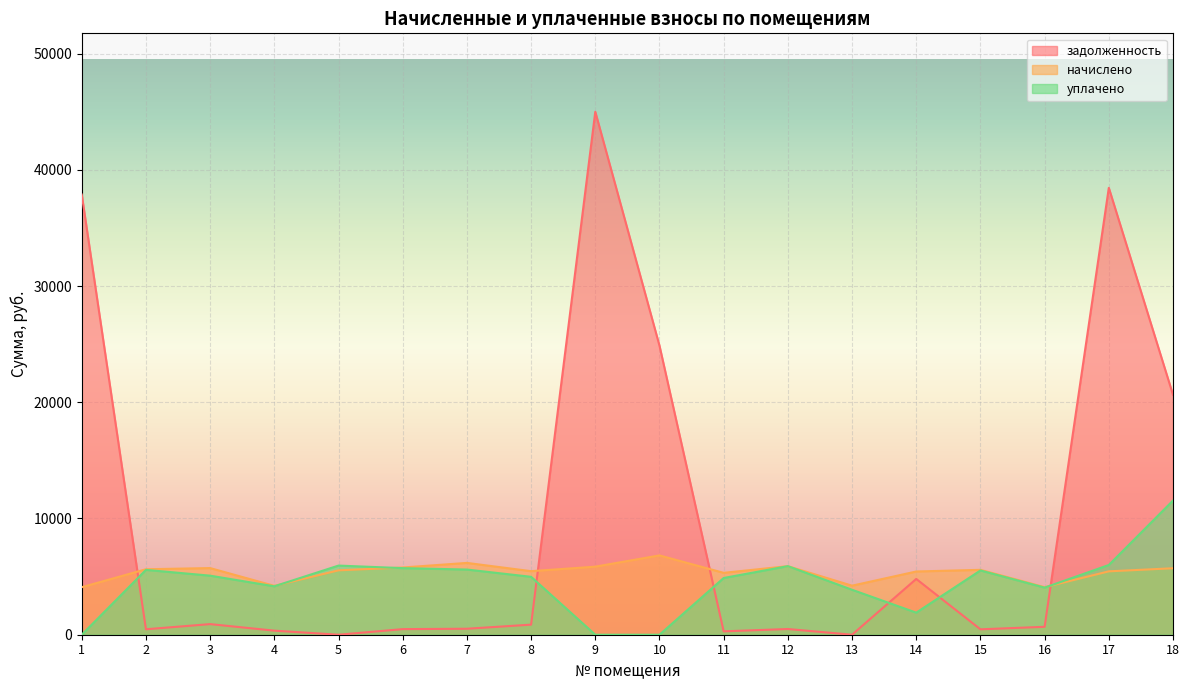

Rank the categories by начислено value from lowest to highest.

1, 16, 4, 13, 11, 14, 17, 8, 5, 15, 2, 18, 3, 6, 9, 12, 7, 10